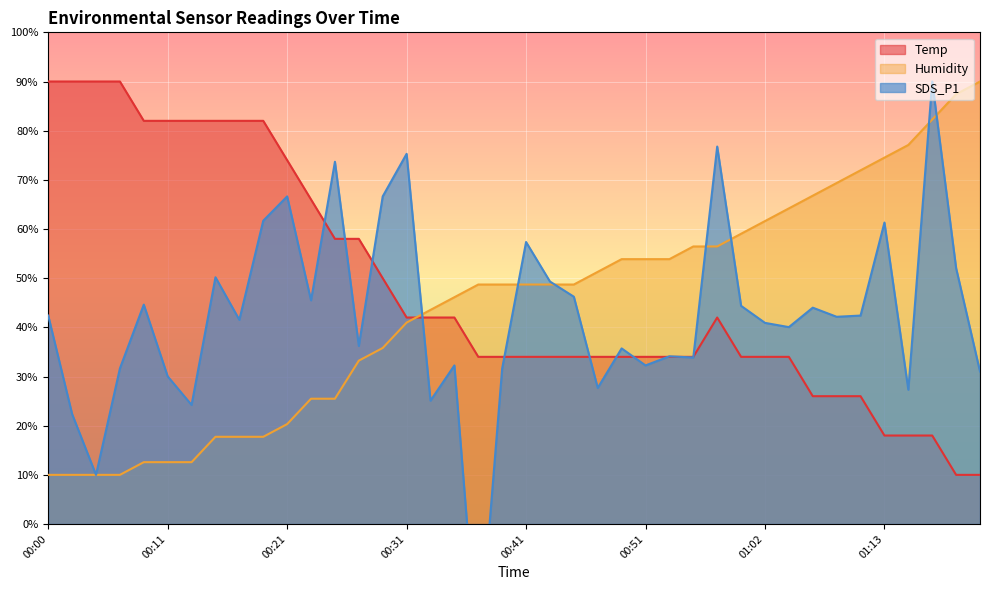

What is the difference between the SDS_P1 values at 00:57 and 00:59?

32.4